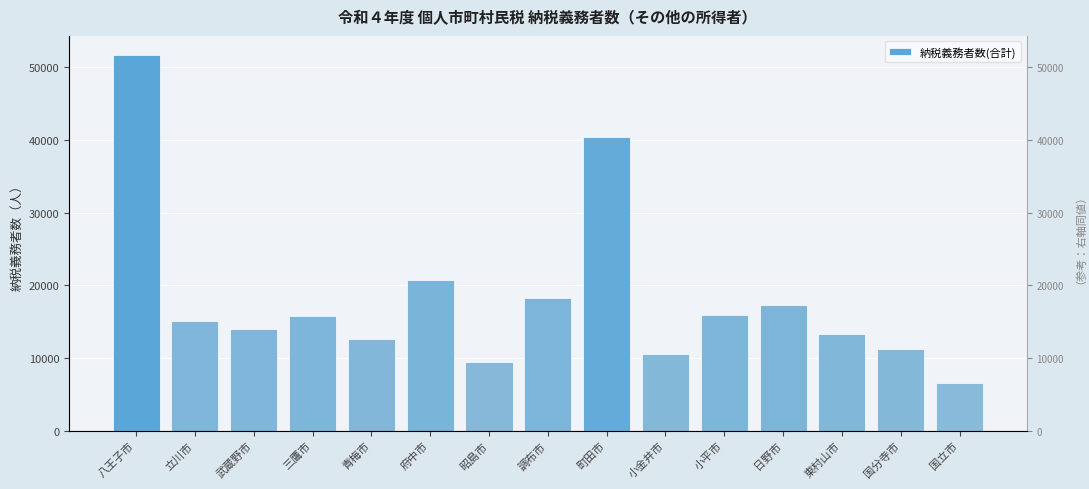

What position from the left is 武蔵野市?

3